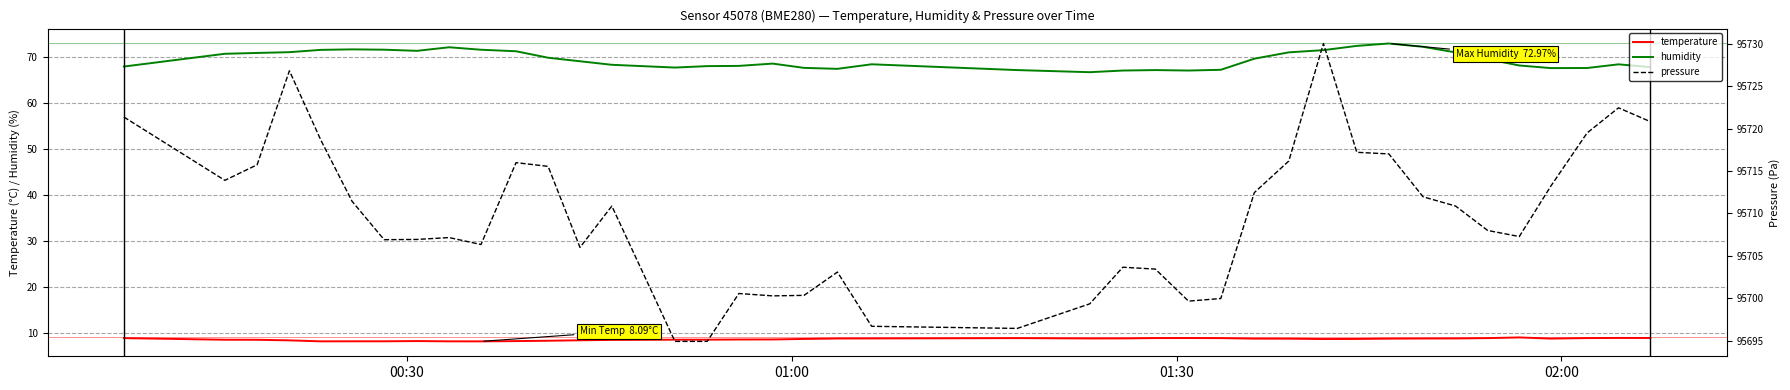

Does the chart have visible grid lines?

Yes